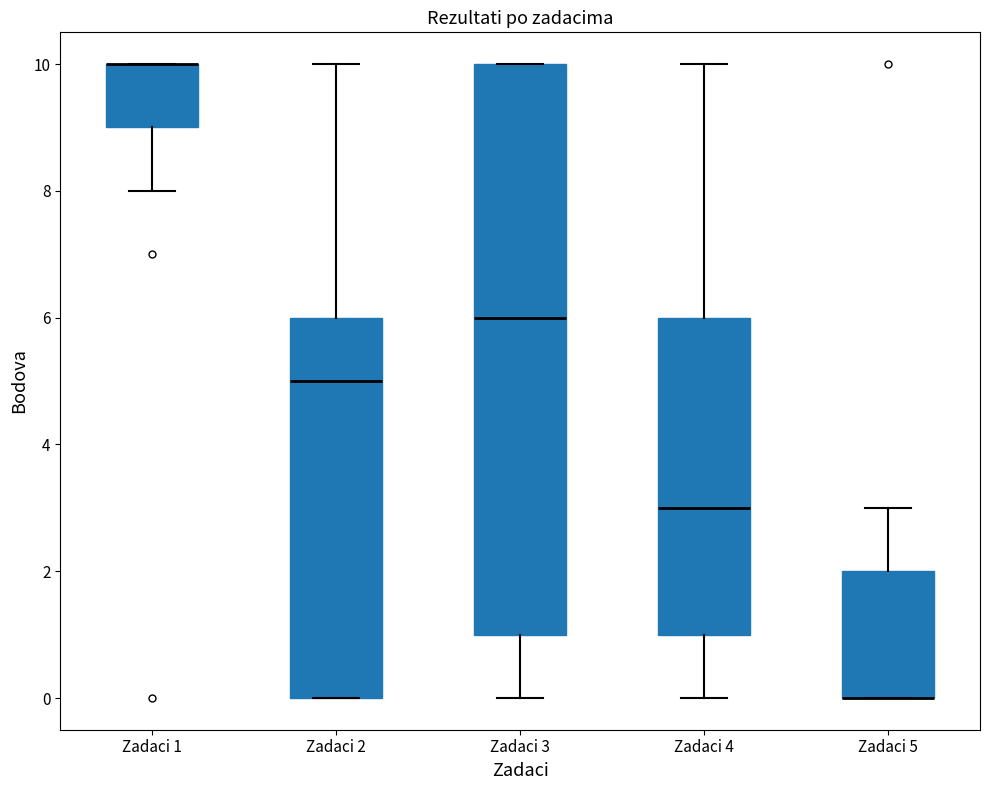

Comparing the boxes themselves (not the whiskers), which one is the tallest?

Zadaci 3